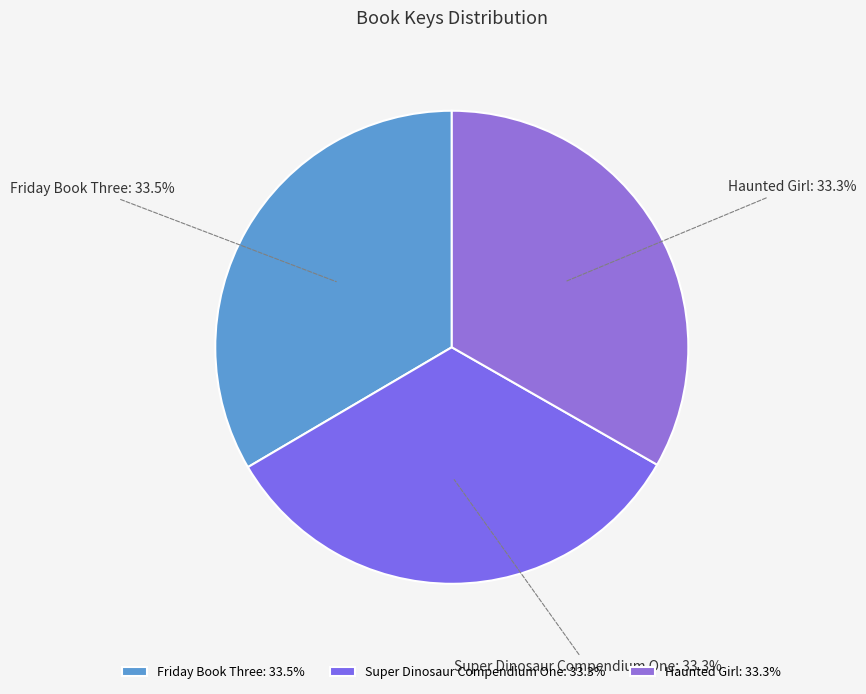

How much of the chart is everything except Haunted Girl?

66.7%